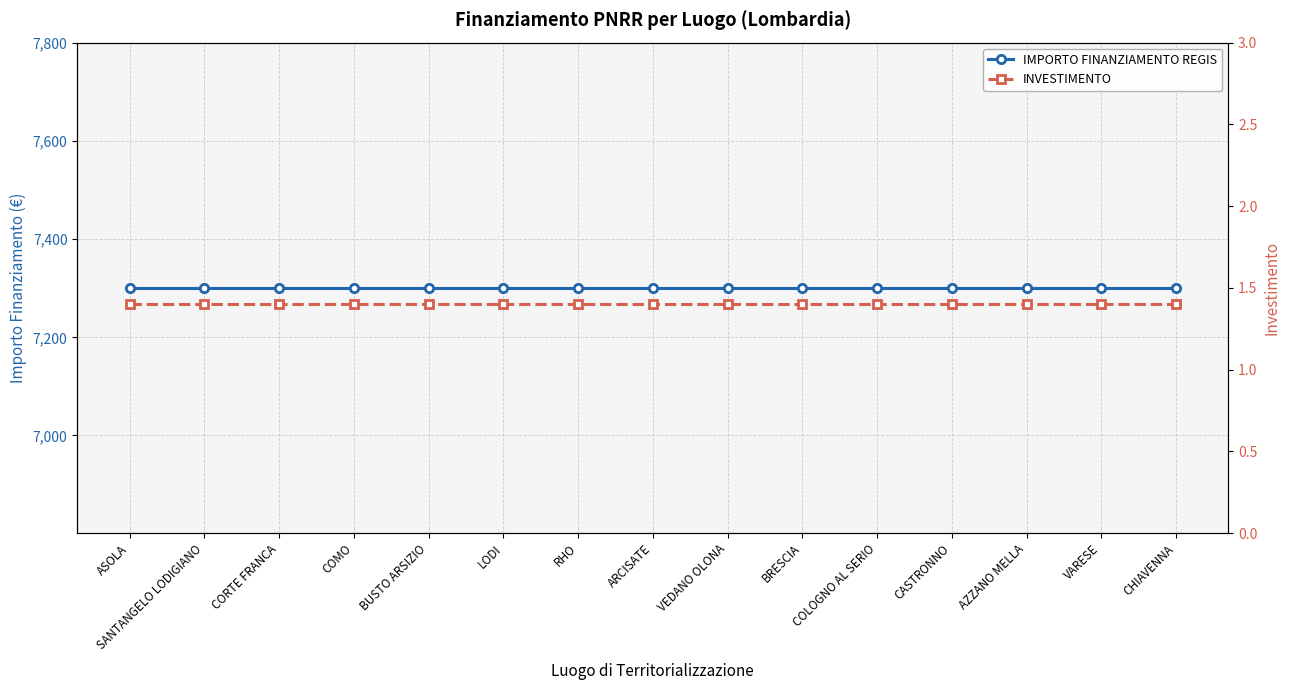

Reading left to right, what are all the values shown in this chart?

IMPORTO FINANZIAMENTO REGIS: ASOLA=7301.0	SANTANGELO LODIGIANO=7301.0	CORTE FRANCA=7301.0	COMO=7301.0	BUSTO ARSIZIO=7301.0	LODI=7301.0	RHO=7301.0	ARCISATE=7301.0	VEDANO OLONA=7301.0	BRESCIA=7301.0	COLOGNO AL SERIO=7301.0	CASTRONNO=7301.0	AZZANO MELLA=7301.0	VARESE=7301.0	CHIAVENNA=7301.0
INVESTIMENTO: ASOLA=1.4	SANTANGELO LODIGIANO=1.4	CORTE FRANCA=1.4	COMO=1.4	BUSTO ARSIZIO=1.4	LODI=1.4	RHO=1.4	ARCISATE=1.4	VEDANO OLONA=1.4	BRESCIA=1.4	COLOGNO AL SERIO=1.4	CASTRONNO=1.4	AZZANO MELLA=1.4	VARESE=1.4	CHIAVENNA=1.4